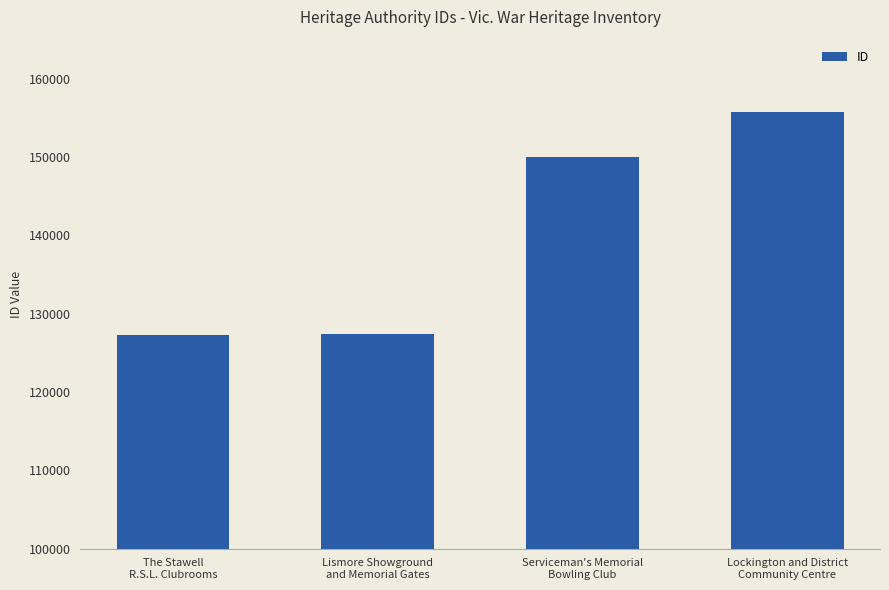

Between Serviceman's Memorial
Bowling Club and The Stawell
R.S.L. Clubrooms, which is larger?

Serviceman's Memorial
Bowling Club